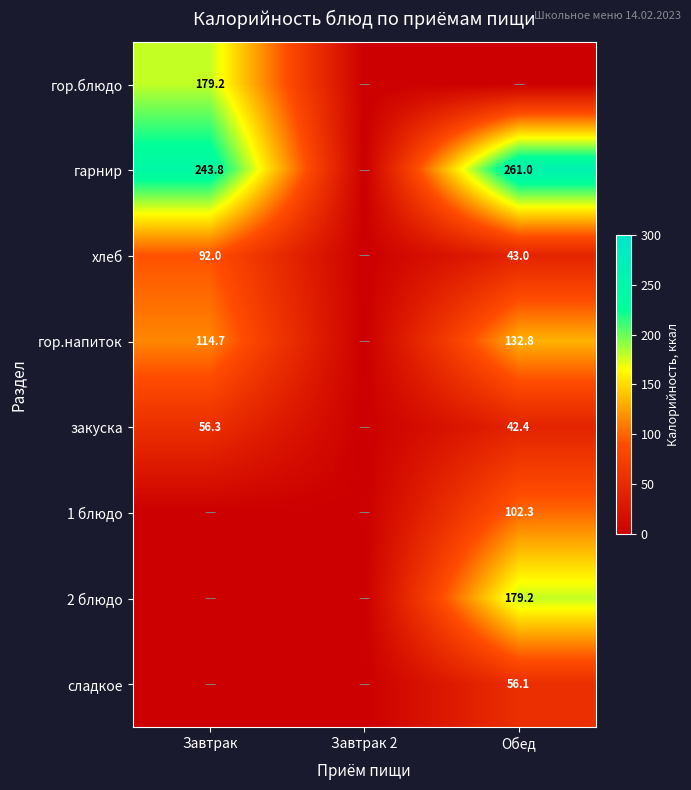

The 2 блюдо series shows 306.3 at Обед. True or false?

False